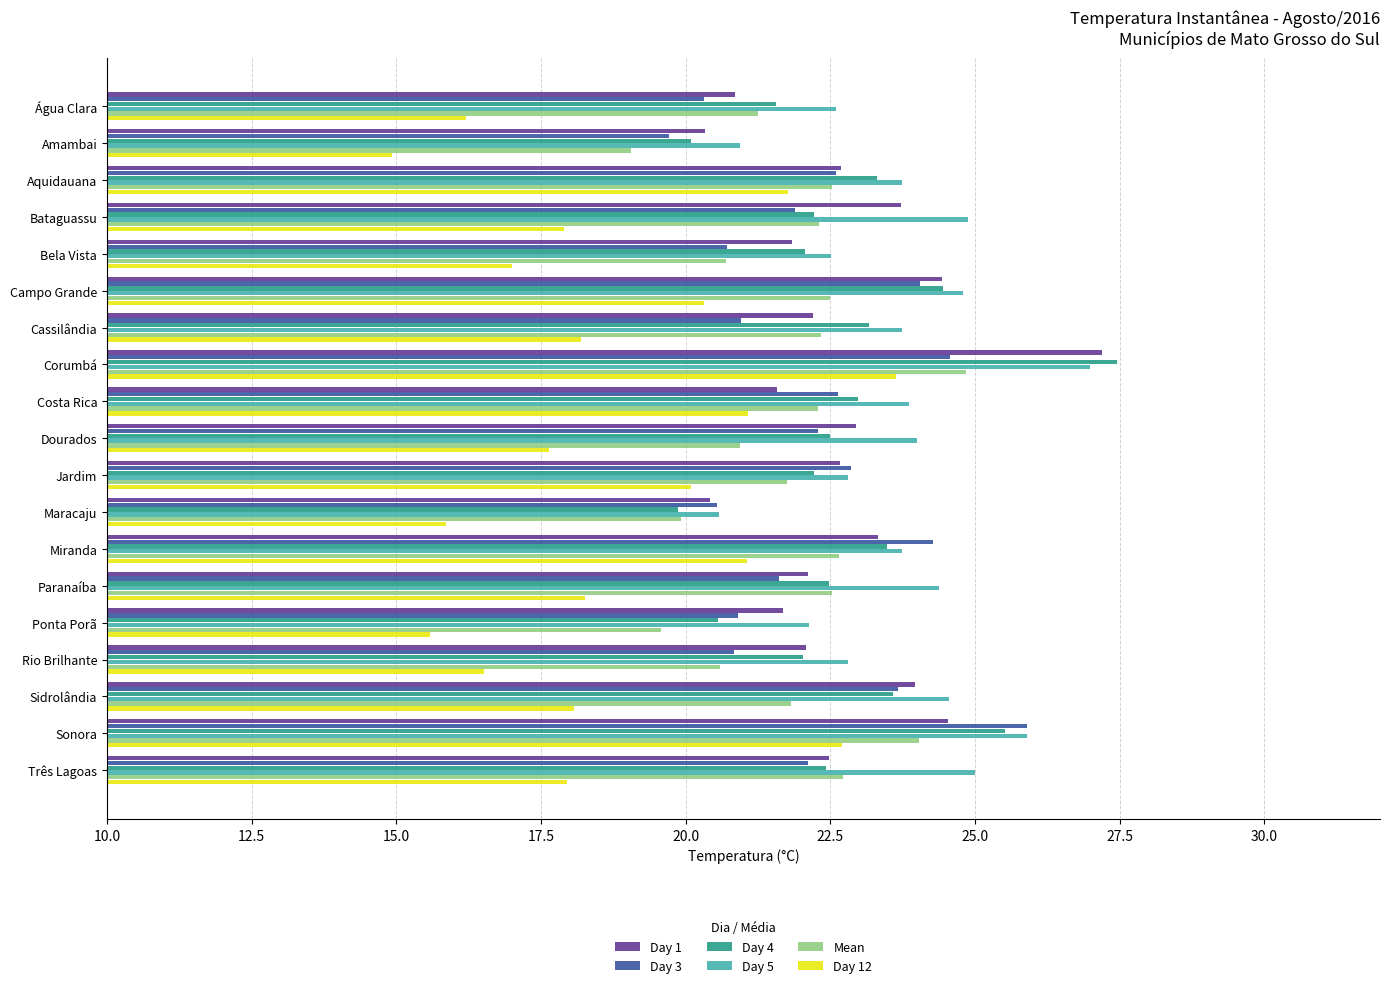

Which label corresponds to the largest value in the chart?

Corumbá